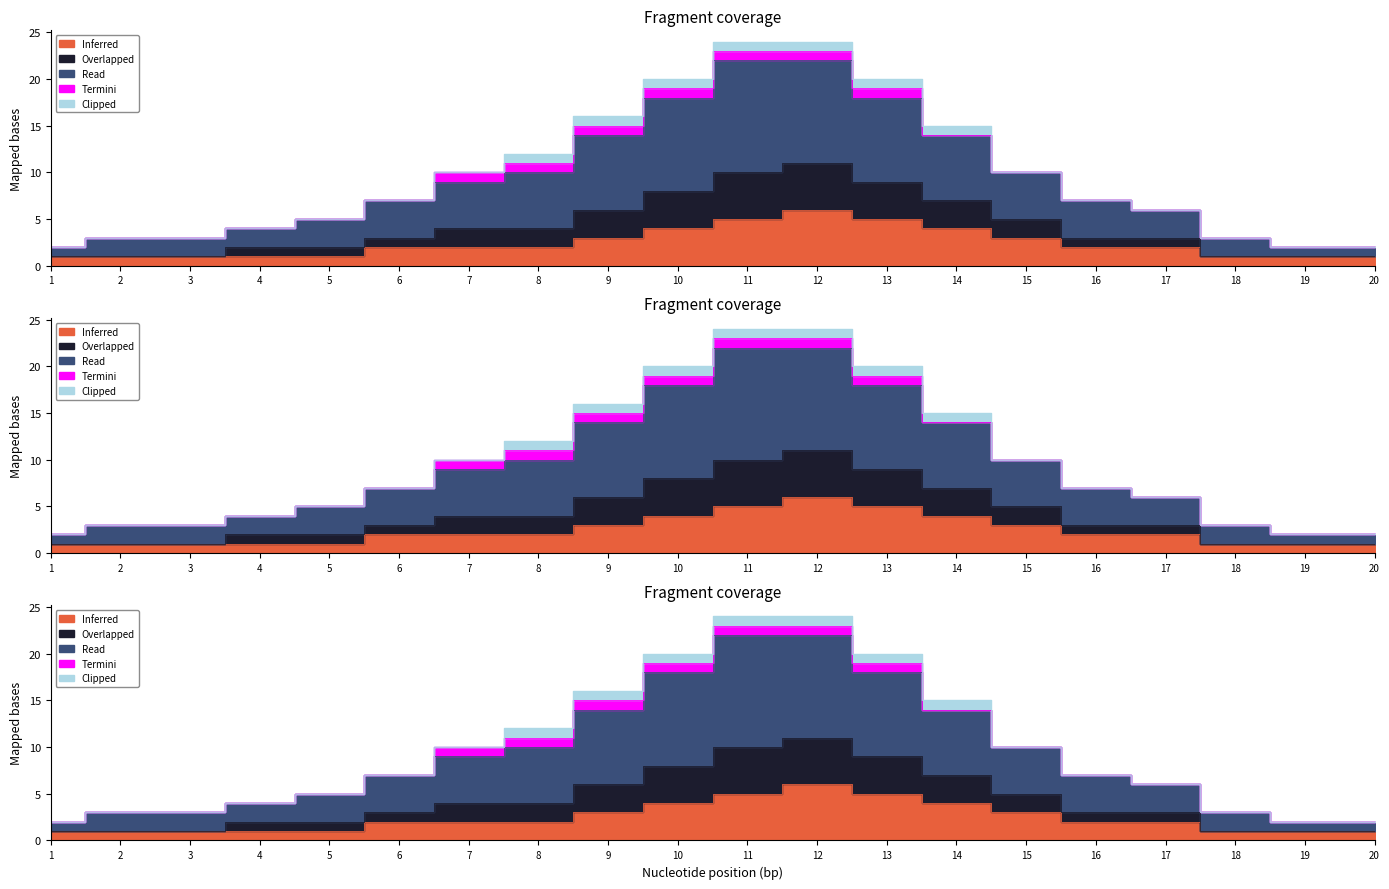

True or false: Inferred and Overlapped intersect in this chart.

False